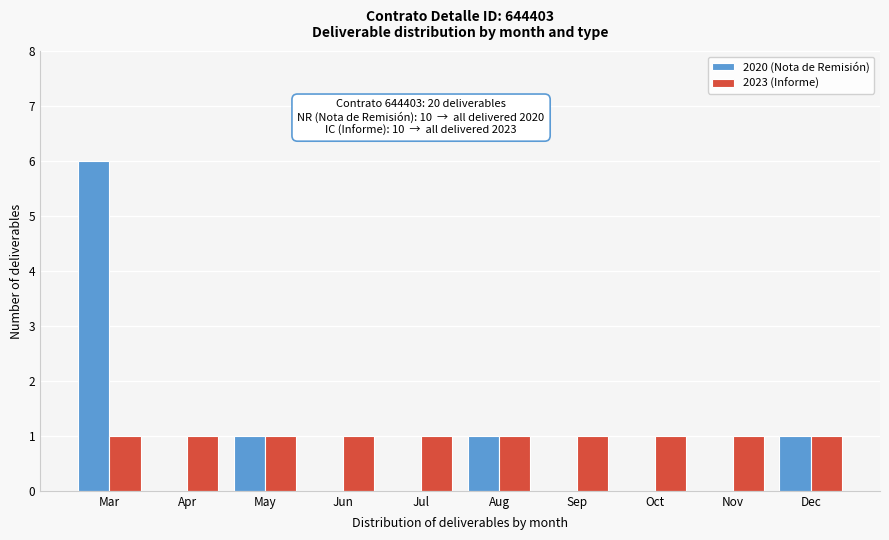

Reading left to right, what are all the values shown in this chart?

2020 (Nota de Remisión): Mar=6	Apr=0	May=1	Jun=0	Jul=0	Aug=1	Sep=0	Oct=0	Nov=0	Dec=1
2023 (Informe): Mar=1	Apr=1	May=1	Jun=1	Jul=1	Aug=1	Sep=1	Oct=1	Nov=1	Dec=1